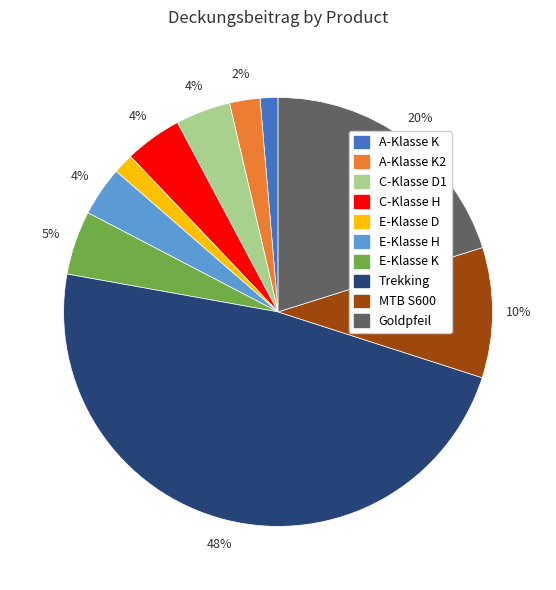

Which has a higher value, C-Klasse H or A-Klasse K?

C-Klasse H